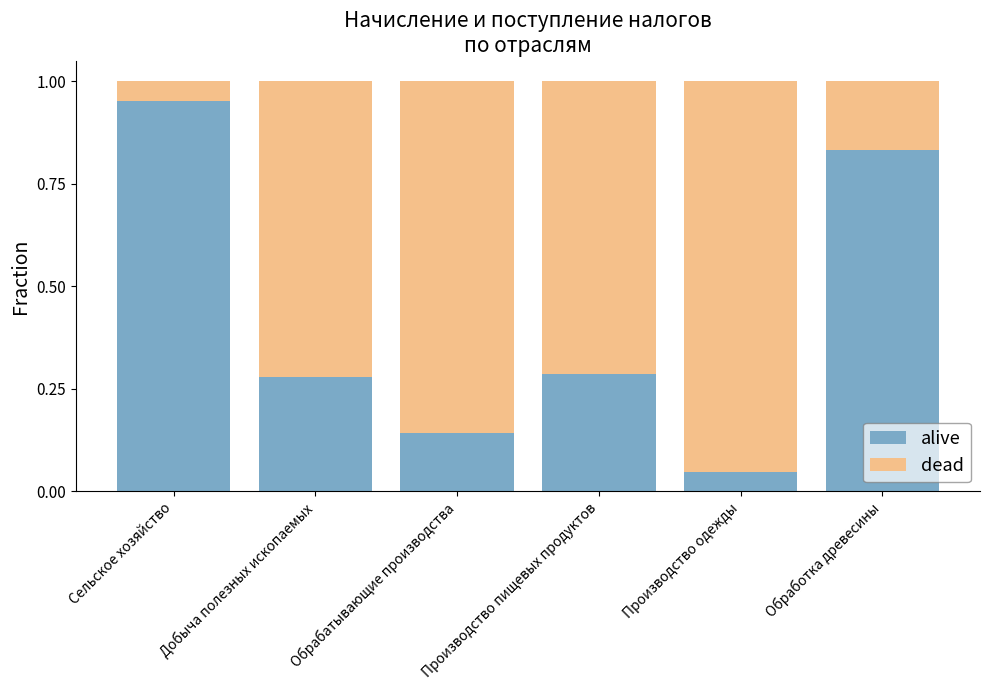

How many bars are there in total?

6